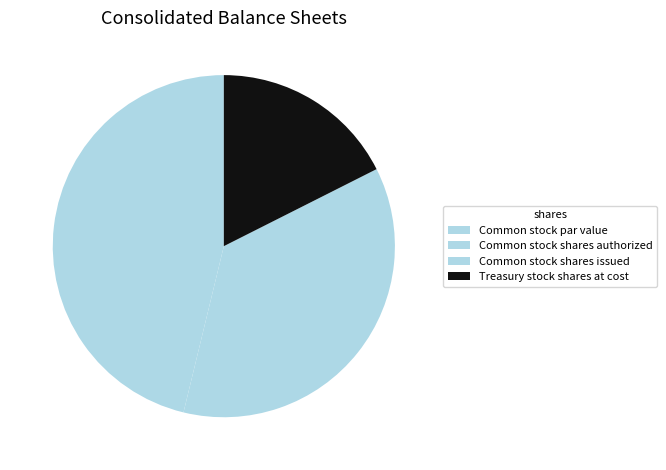

To the nearest percent, what portion does Treasury stock shares at cost represent?

18%